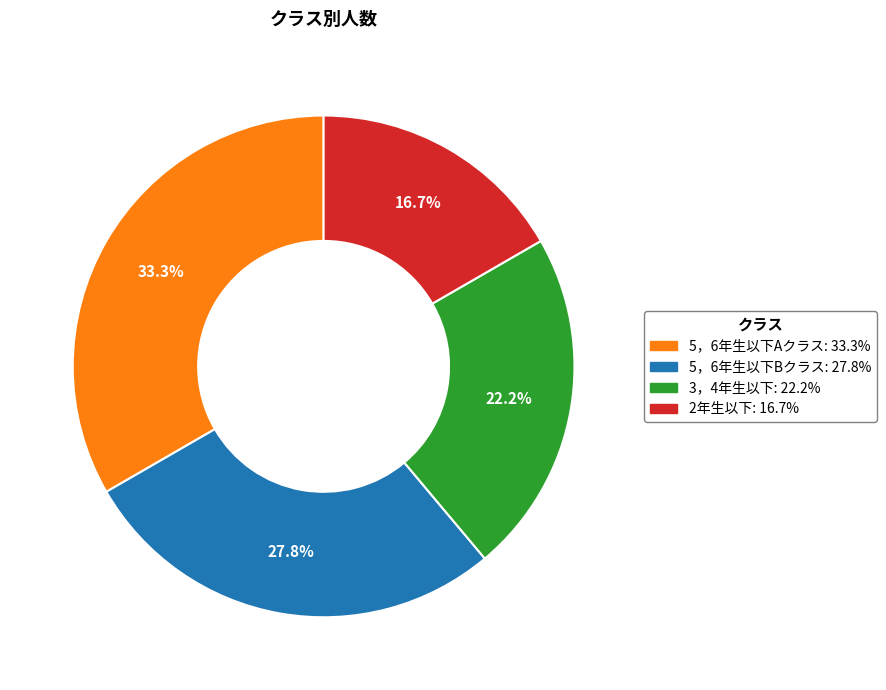

What is the ratio of the value at 5，6年生以下Bクラス to the value at 5，6年生以下Aクラス?

0.8